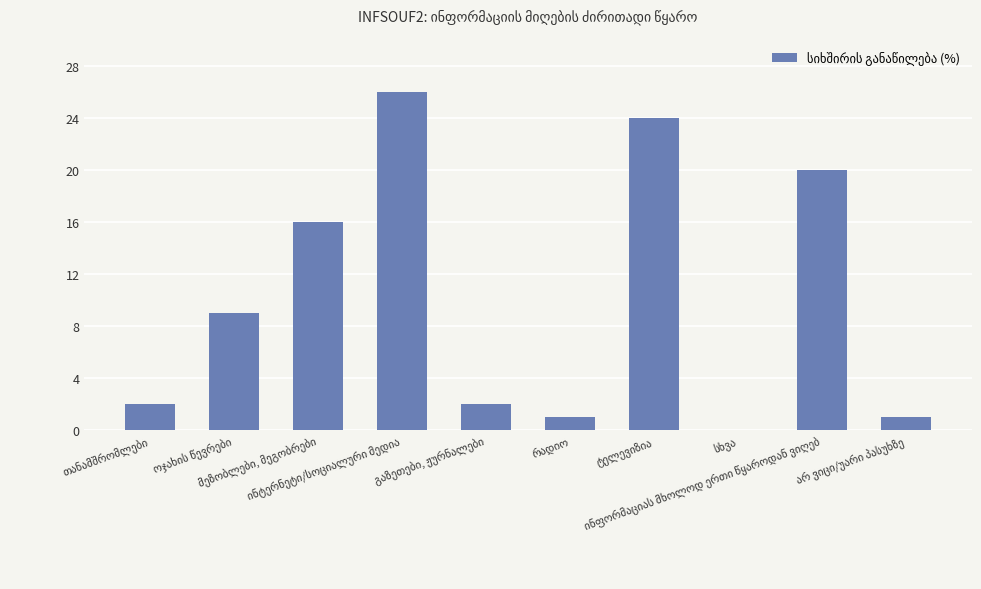

What is the sum of all values?

101